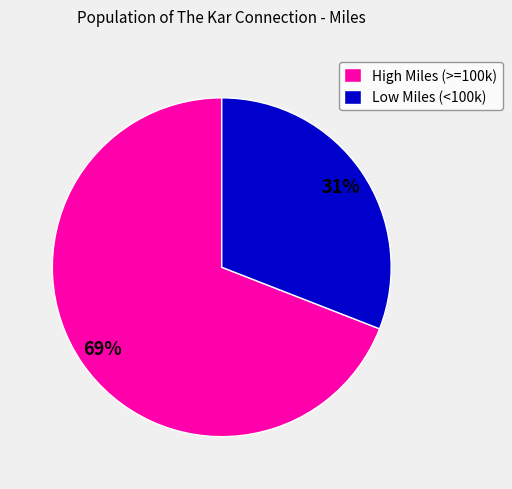

How many slices are in this pie chart?

2